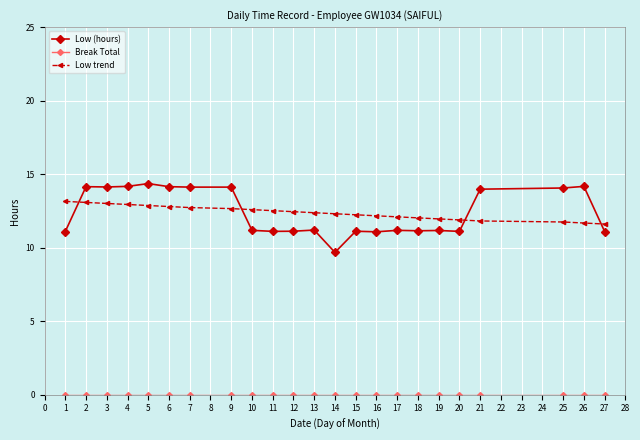

Count the number of data series in this chart.

3